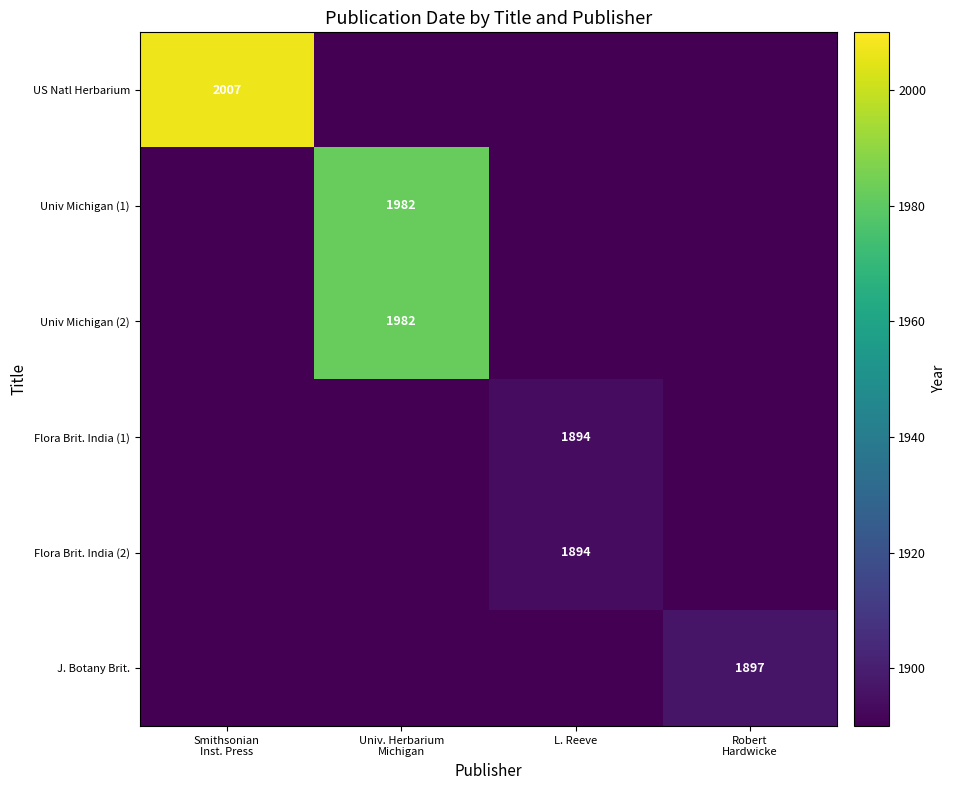

True or false: US Natl Herbarium has a value of 430 at Smithsonian Inst. Press.

False